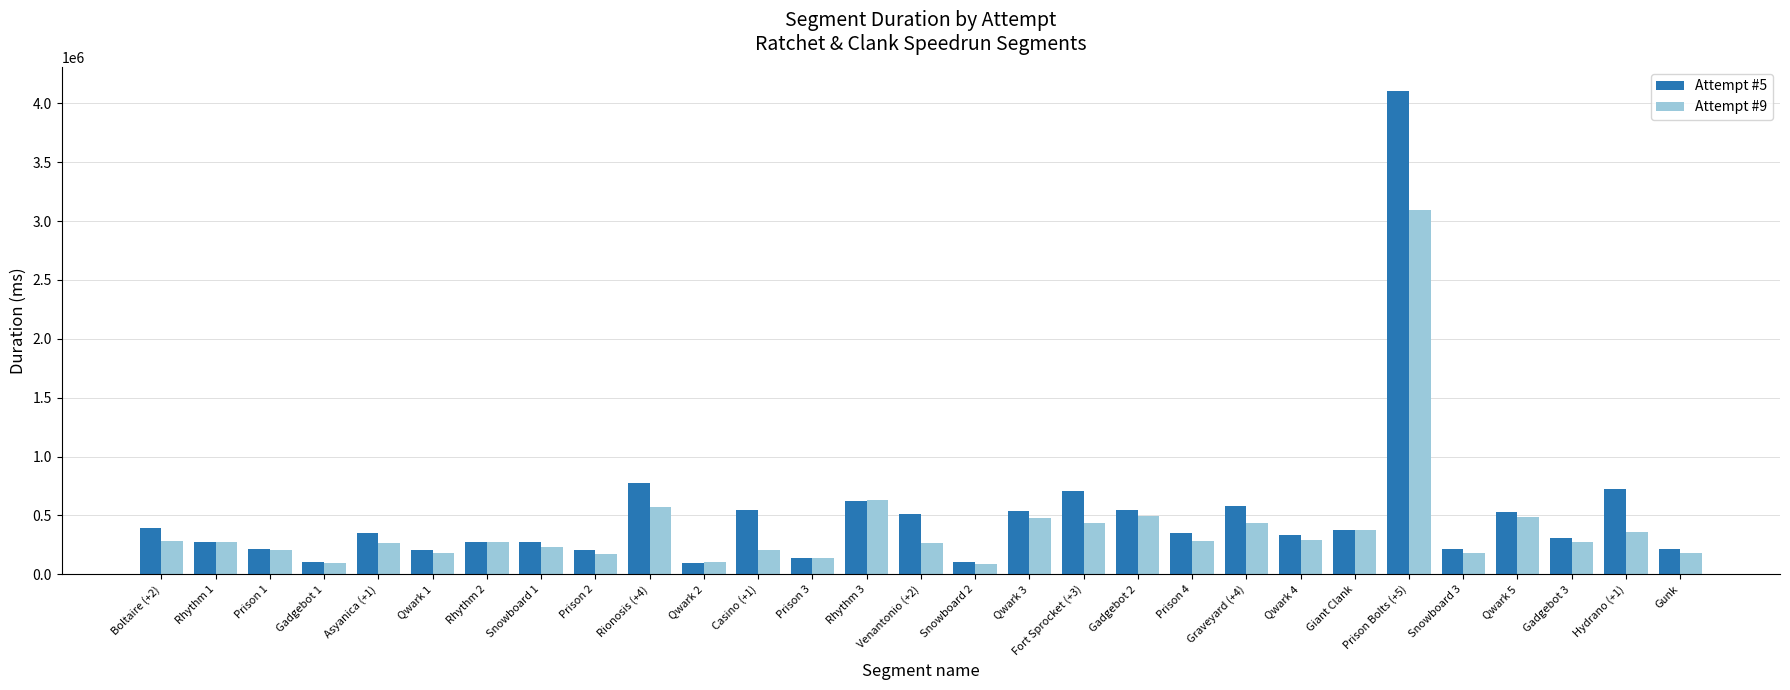

What are all the series names shown in the legend?

Attempt #5, Attempt #9